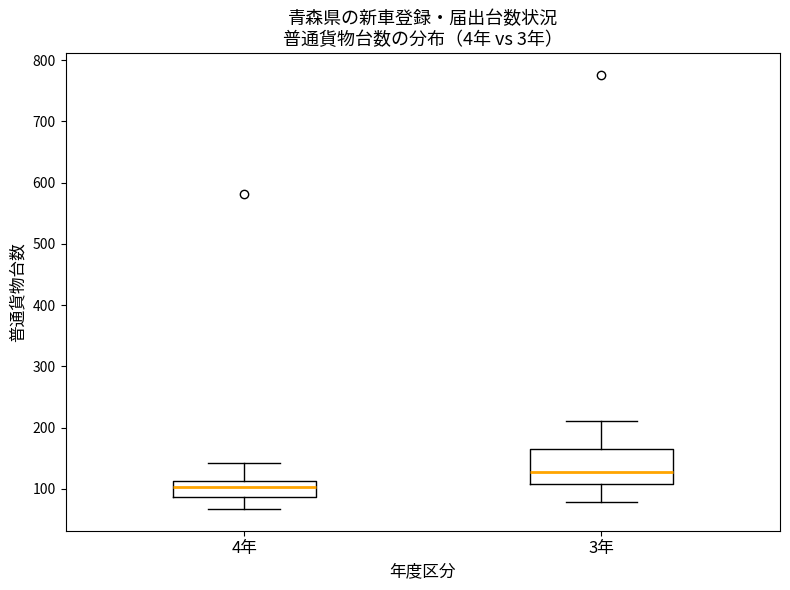

Where does the lower whisker of the box for 3年 end on the y-axis? The values are not printed on the chart, so give them approximately, as read against the axis.

80